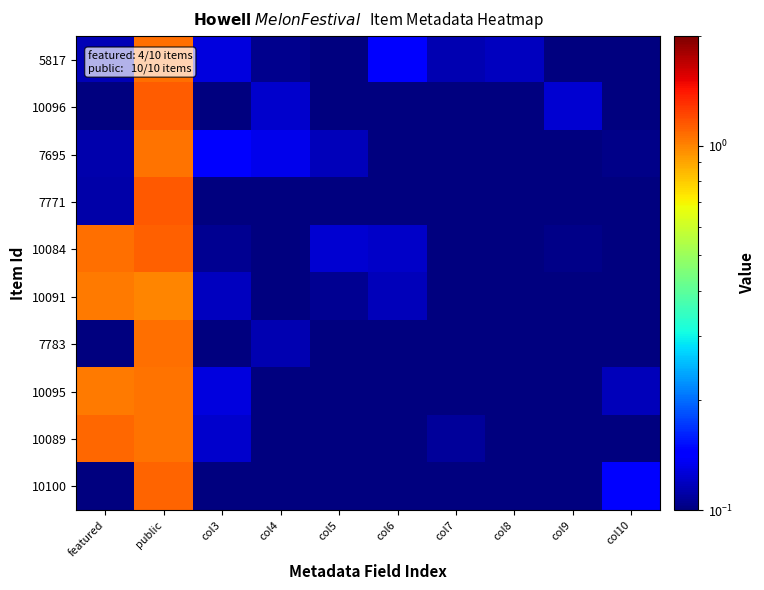

What is the spread (max minus min) of values at col3?

0.1